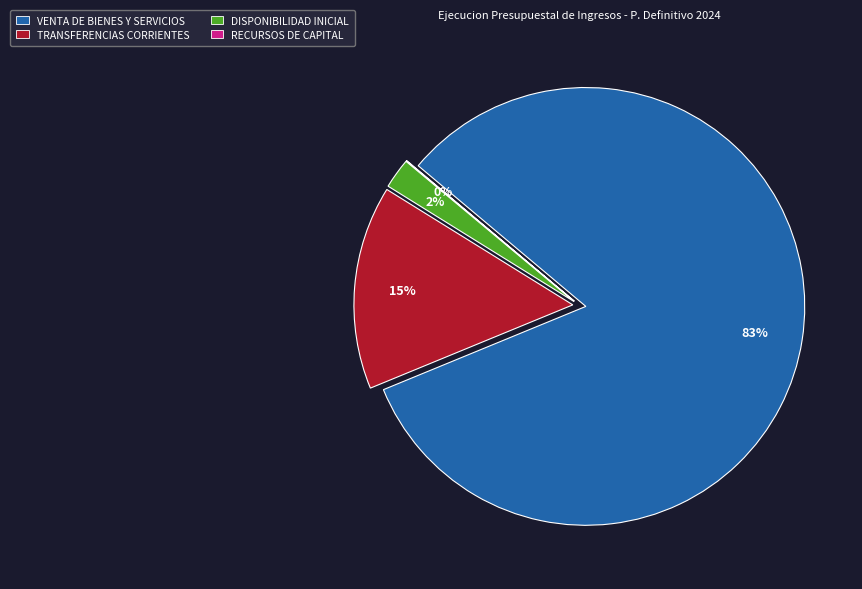

True or false: RECURSOS DE CAPITAL accounts for 7% of the total.

False